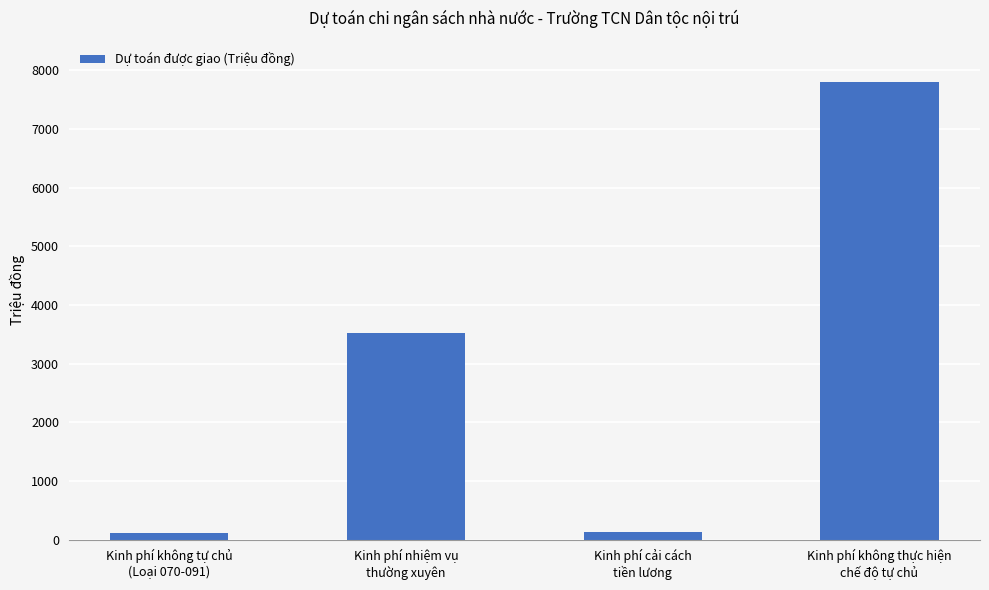

What is the change in value from Kinh phí không tự chủ
(Loại 070-091) to Kinh phí cải cách
tiền lương?

+8